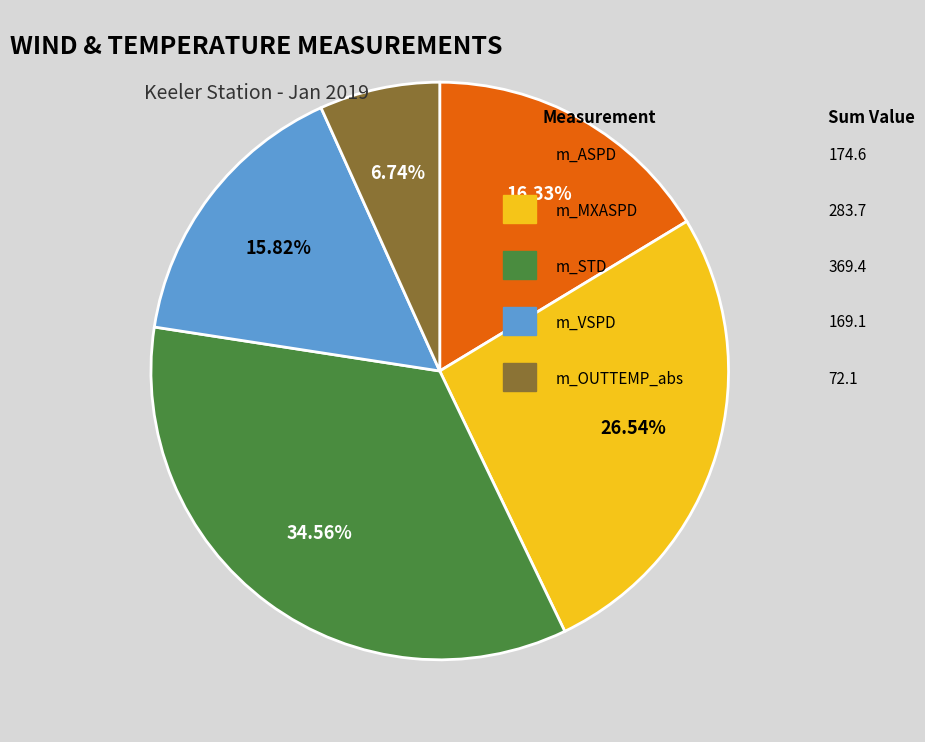

Is there any slice that represents more than half of the pie?

No